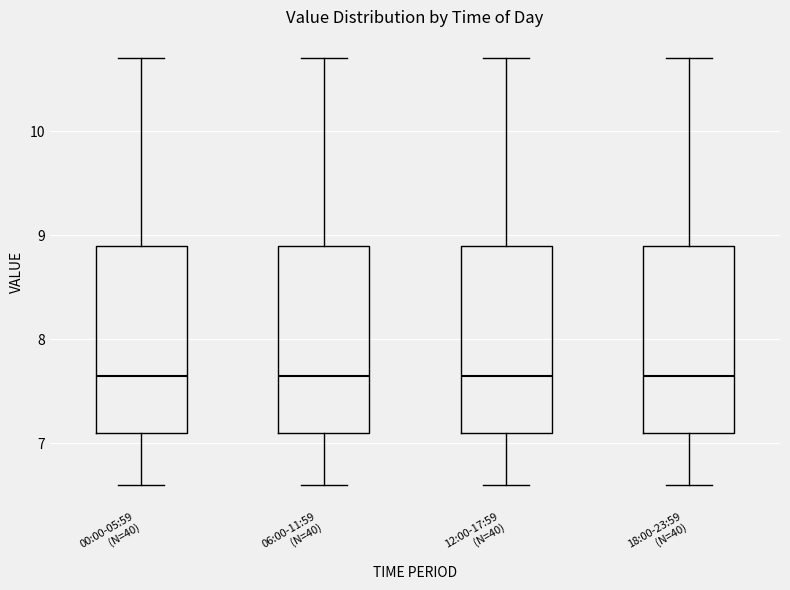

Reading left to right, transcribe this box plot: for each box, give where its median line is, the range the box spans, and where its two whiskers end, as read against the y-axis. The values are not printed on the chart, so give them approximately, as read against the axis.

00:00-05:59 (N=40): median 7.7, box 7.1 to 8.9, whiskers 6.6 to 10.7
06:00-11:59 (N=40): median 7.7, box 7.1 to 8.9, whiskers 6.6 to 10.7
12:00-17:59 (N=40): median 7.7, box 7.1 to 8.9, whiskers 6.6 to 10.7
18:00-23:59 (N=40): median 7.7, box 7.1 to 8.9, whiskers 6.6 to 10.7